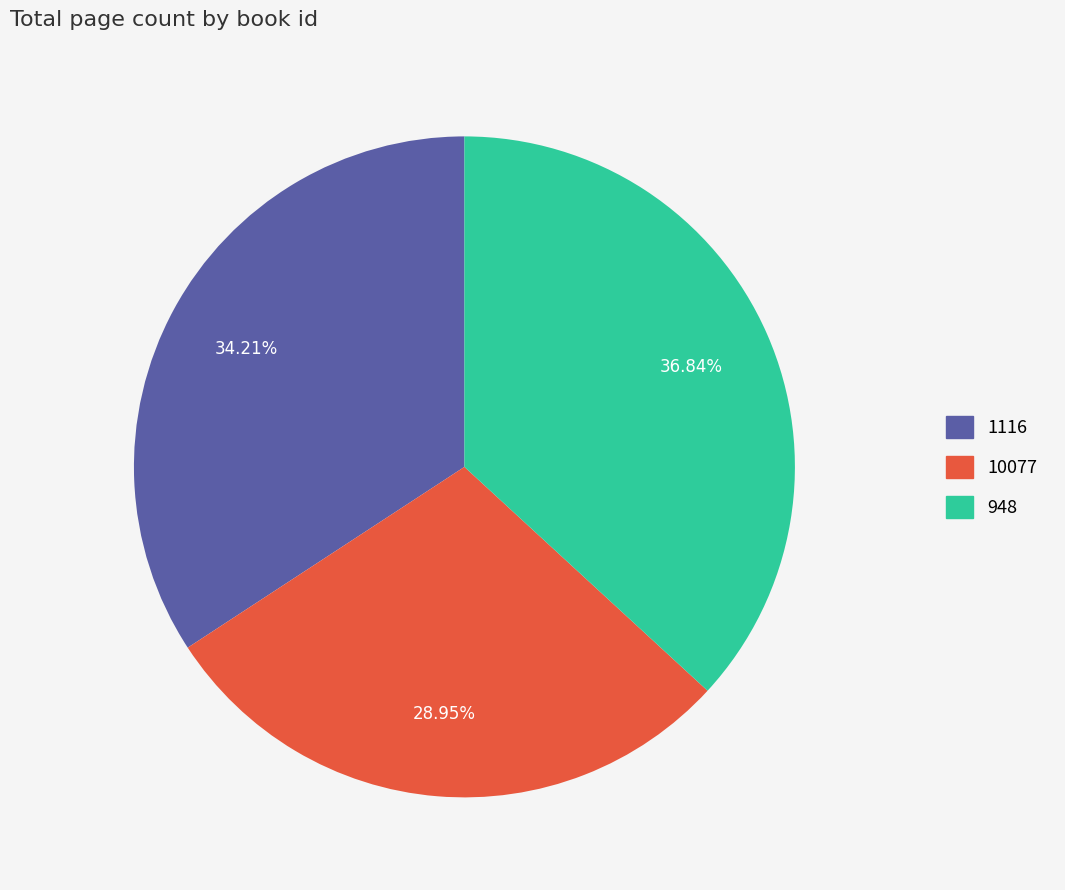

What is the total percentage of 948 and 10077?

65.8%